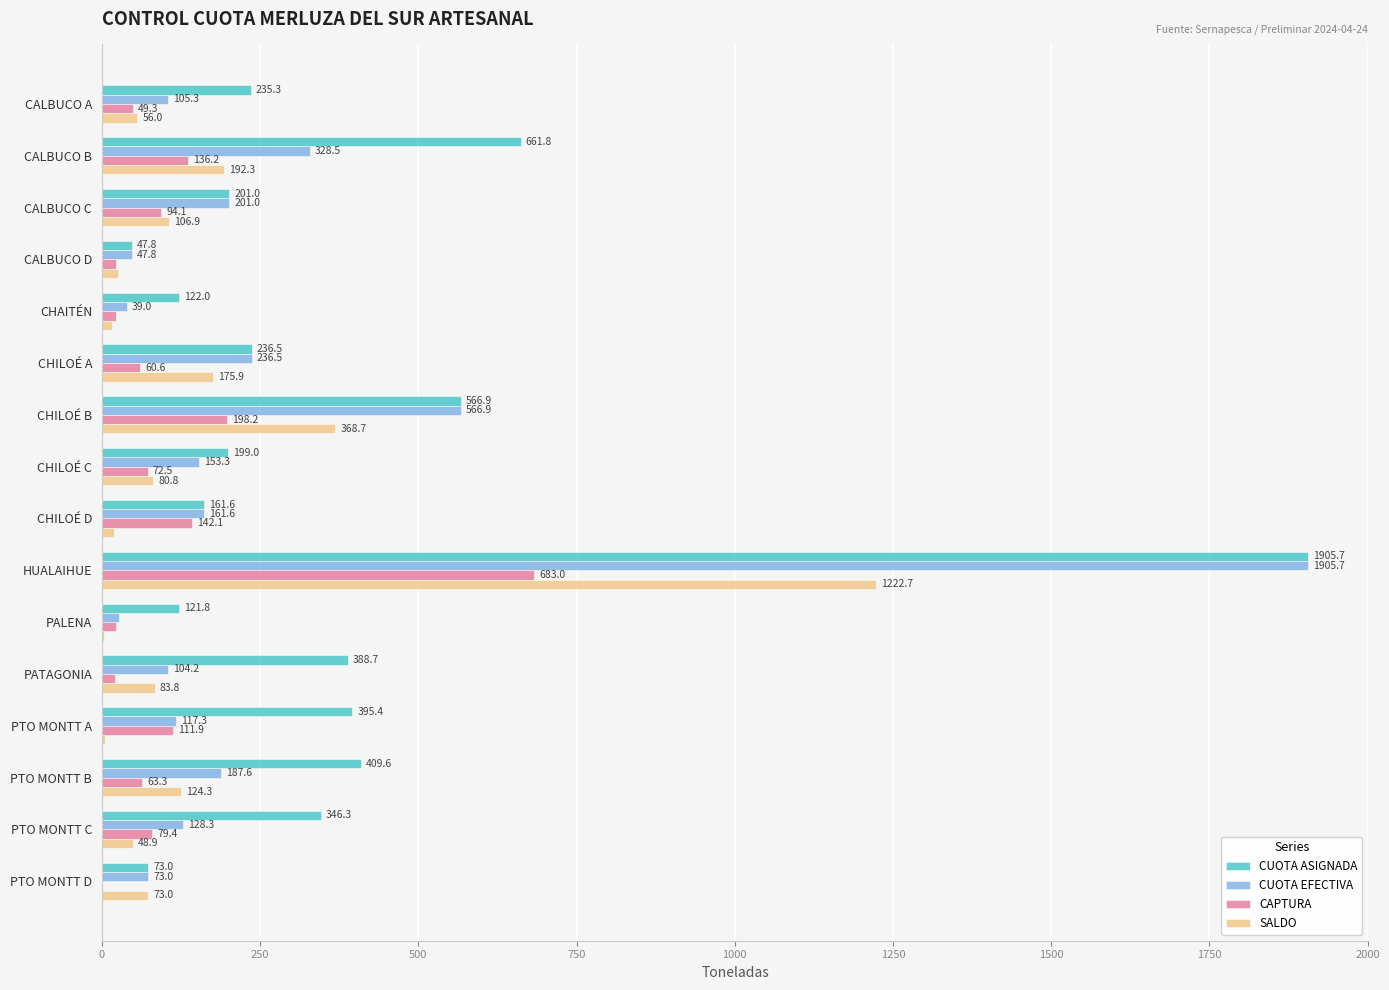

Is it true that CUOTA ASIGNADA equals 566.9 at CHILOÉ B?

True